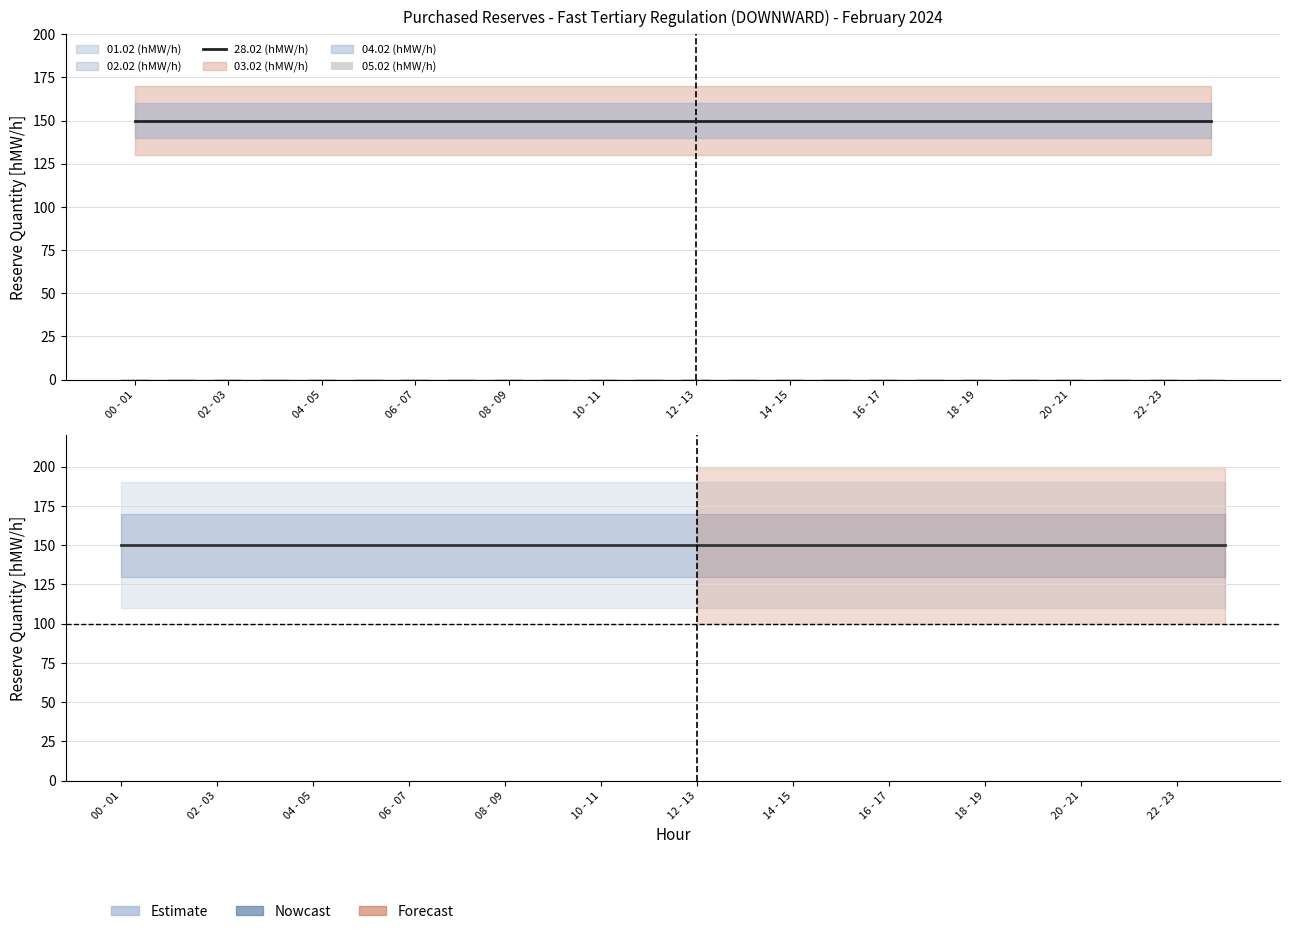

What value does the 05.02 (hMW/h) series have at 02 - 03?

0.5